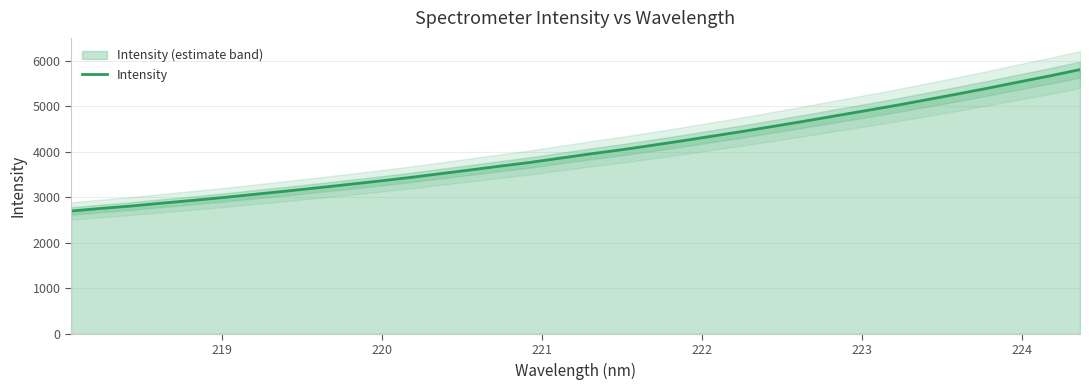

What is the maximum value for Intensity?

5811.7